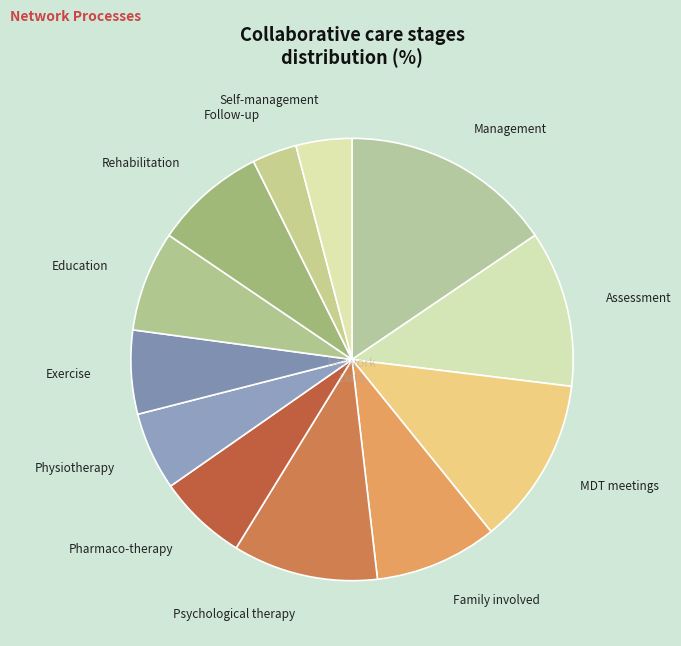

What is the largest slice in the pie chart?

Management